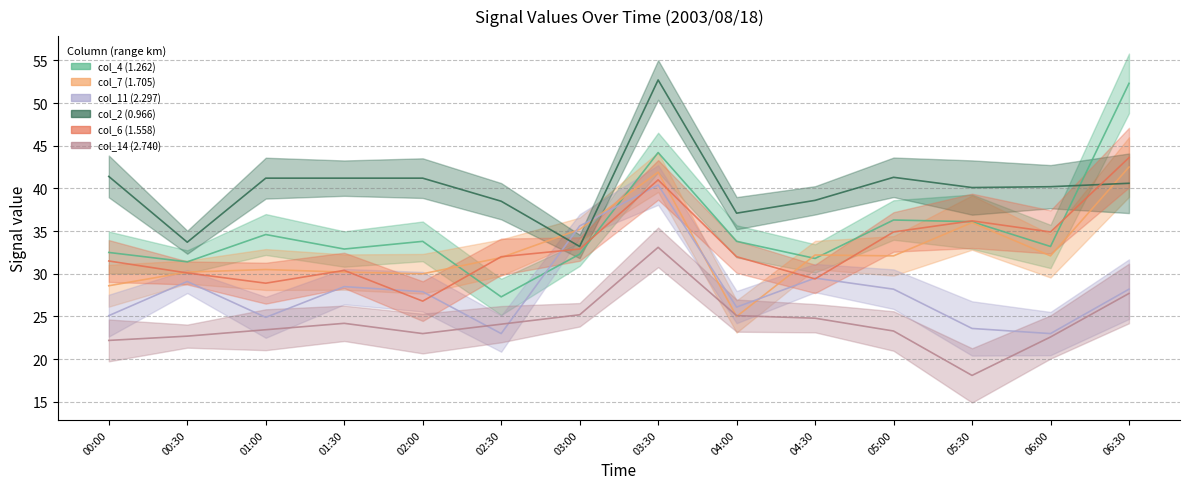

How many data points in col_7 (1.705) are above 32?

7